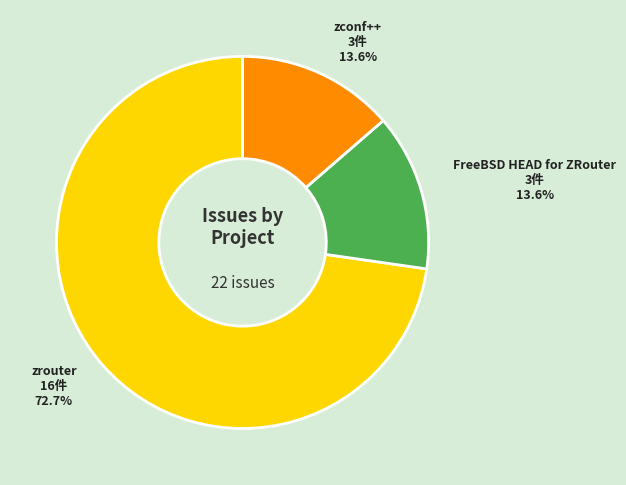

Count the number of slices in the pie.

3